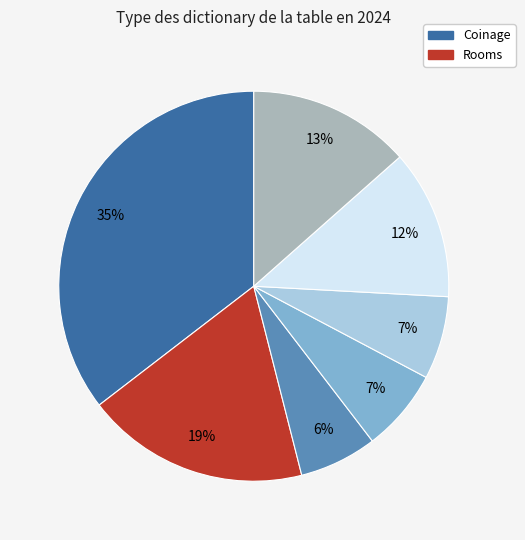

To the nearest percent, what is the average slice percentage?

14%